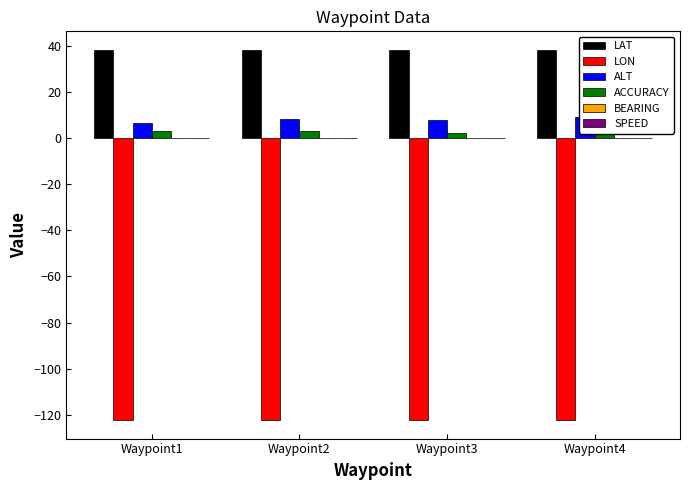

True or false: BEARING has a value of 0.0 at Waypoint2.

True